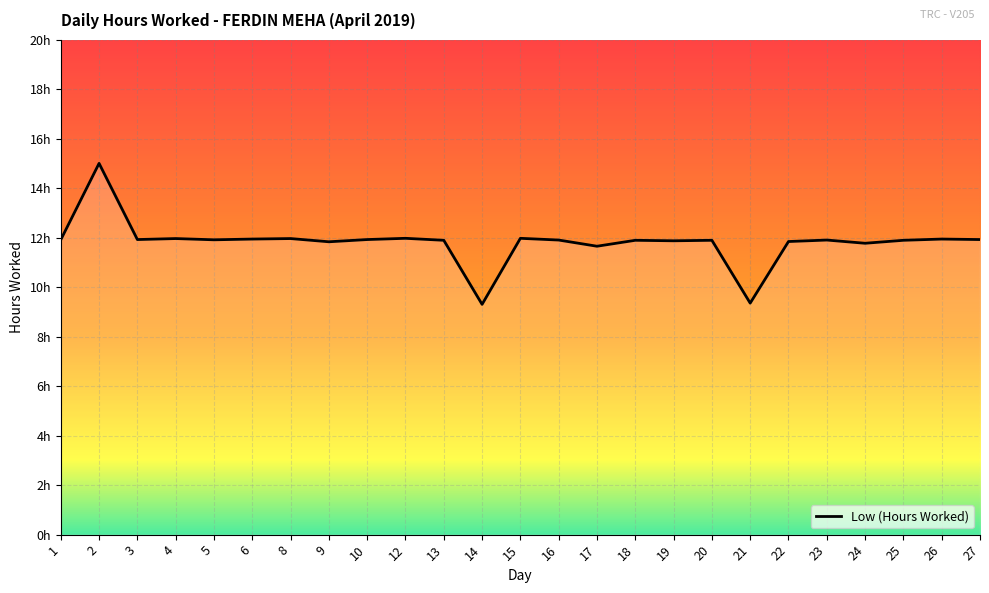

How many interior local peaks (higher than both neighbors) does the data have?

9